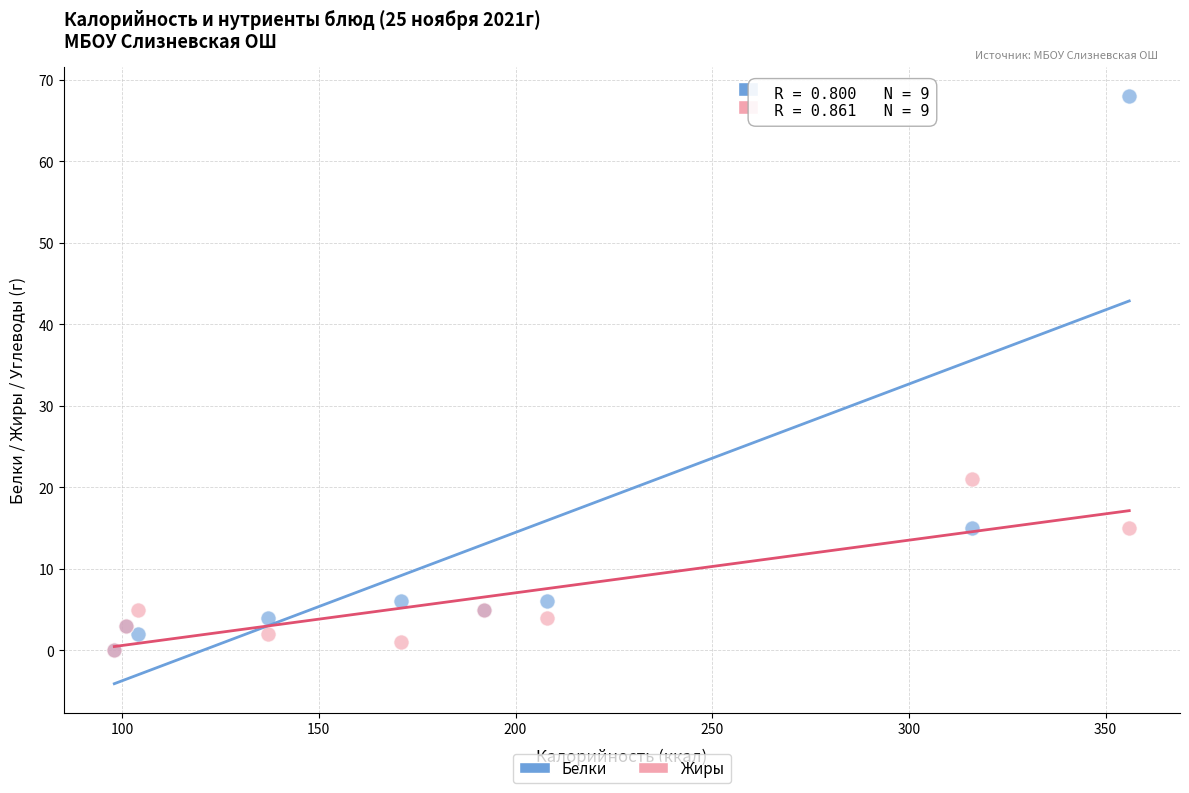

In the Белки series, what Y value is closest to 34?

15